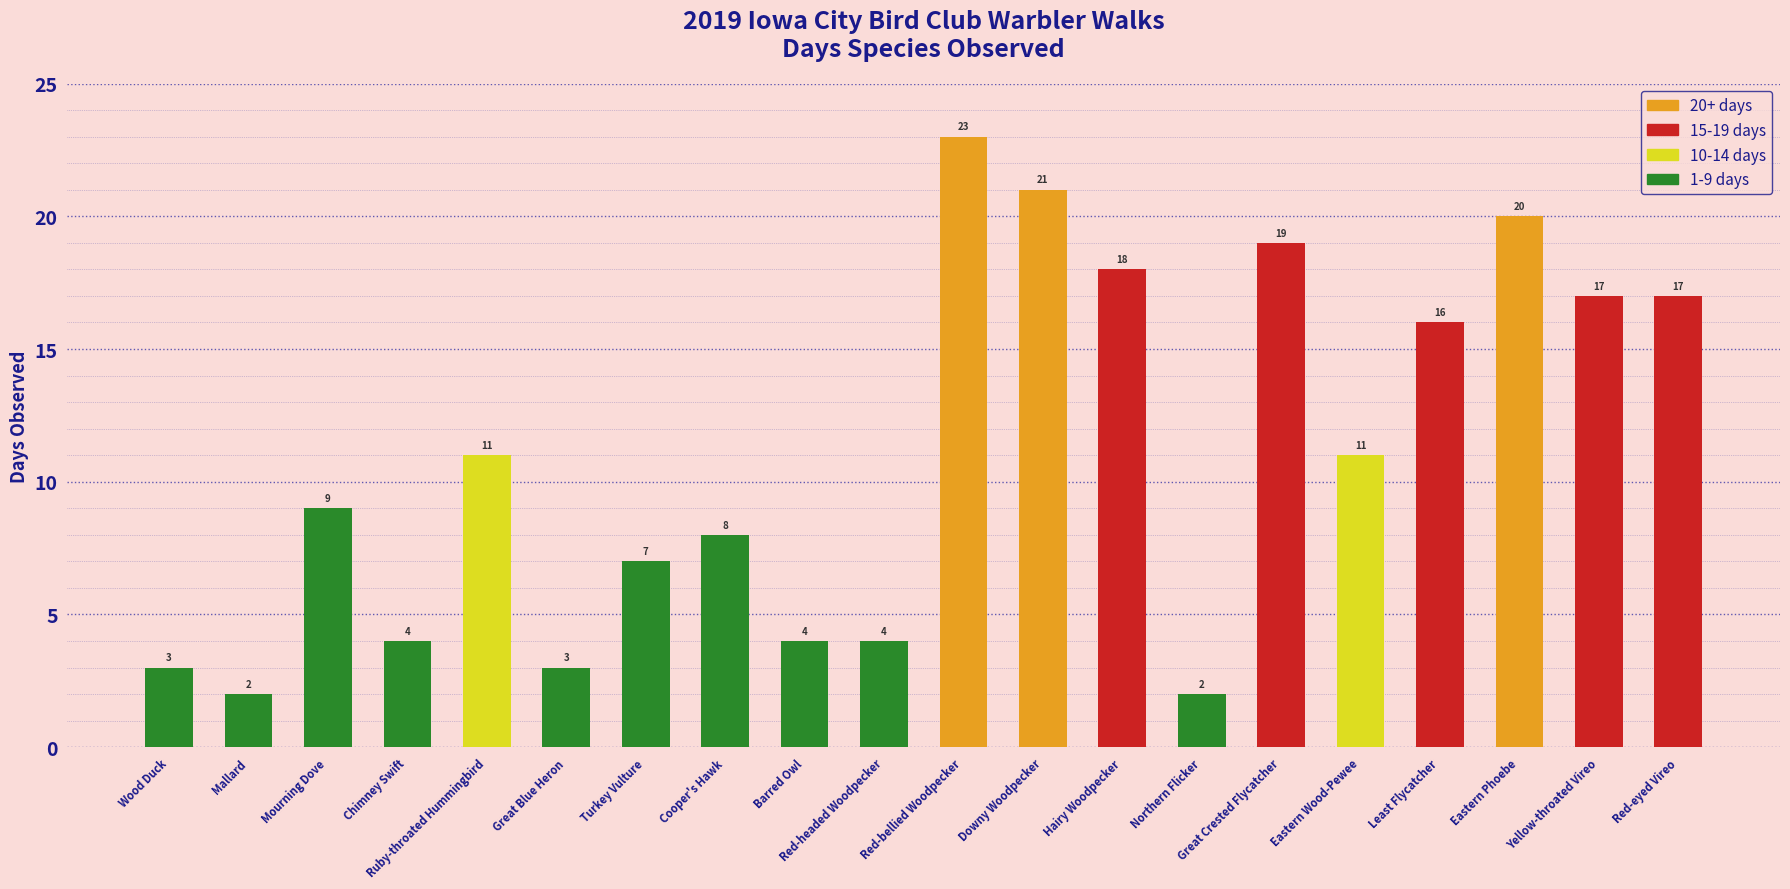

How many data points does each series have?

20